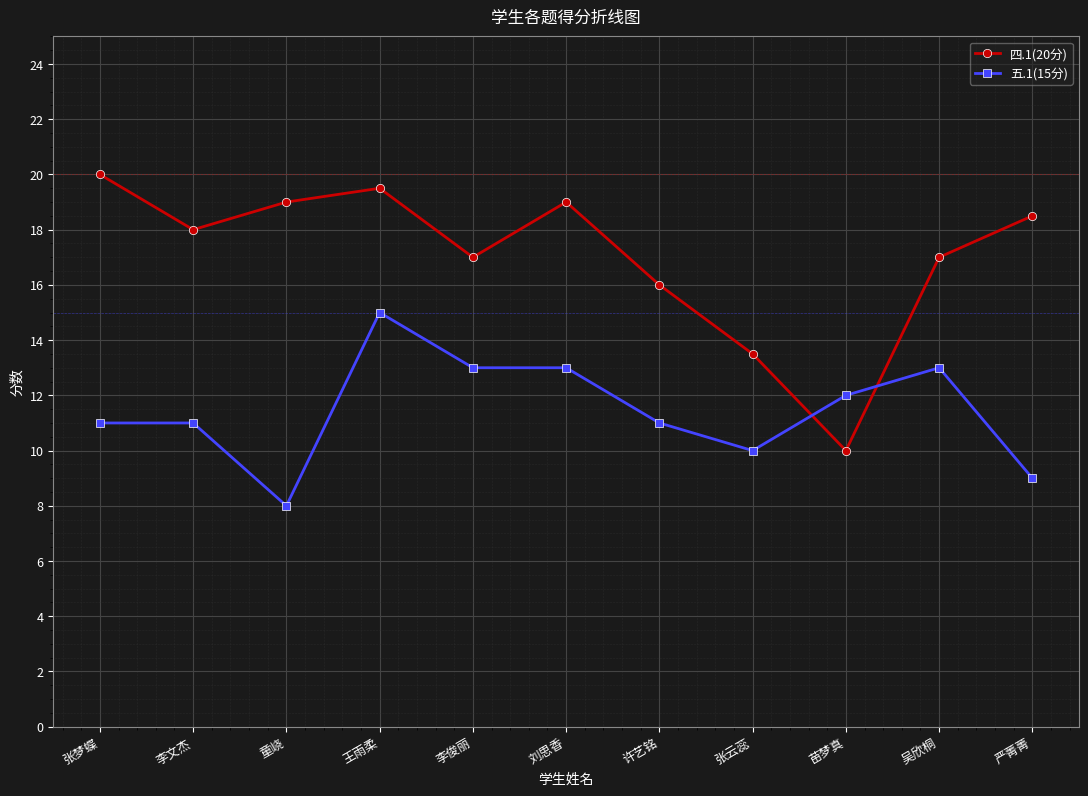

At which label is 四.1(20分) closest to 15?

许艺铭